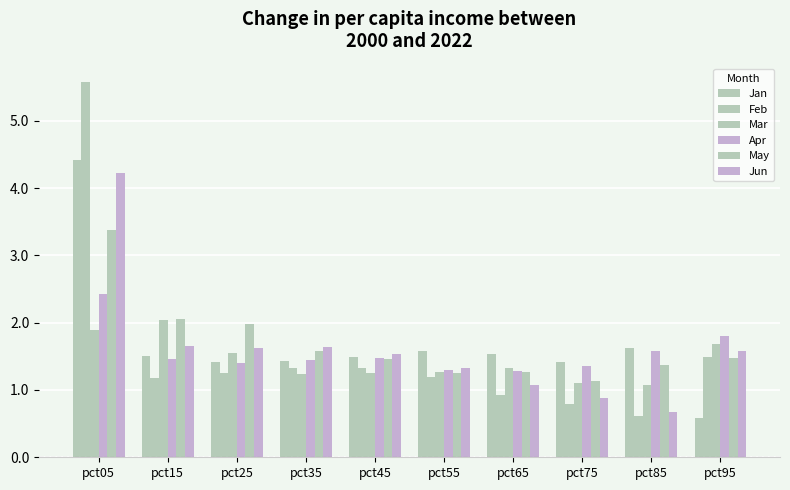

Is it true that Mar equals 2.0 at pct15?

True